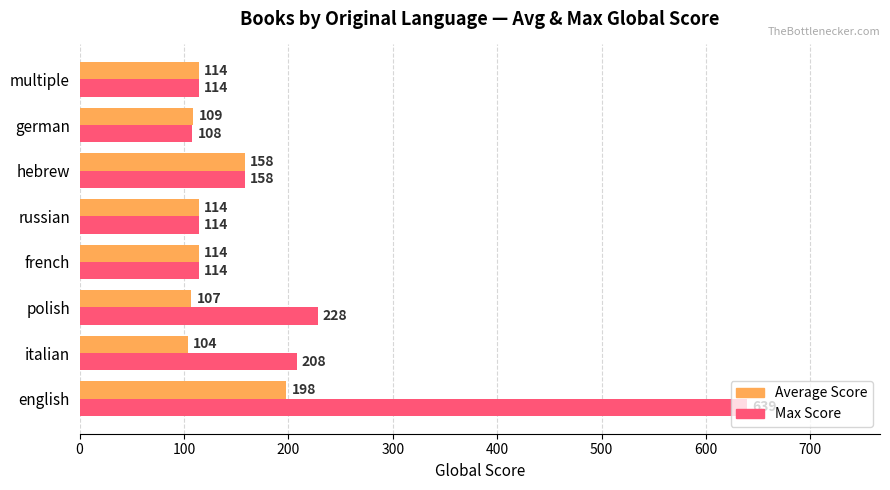

True or false: Max Score has a value of 108 at german.

True